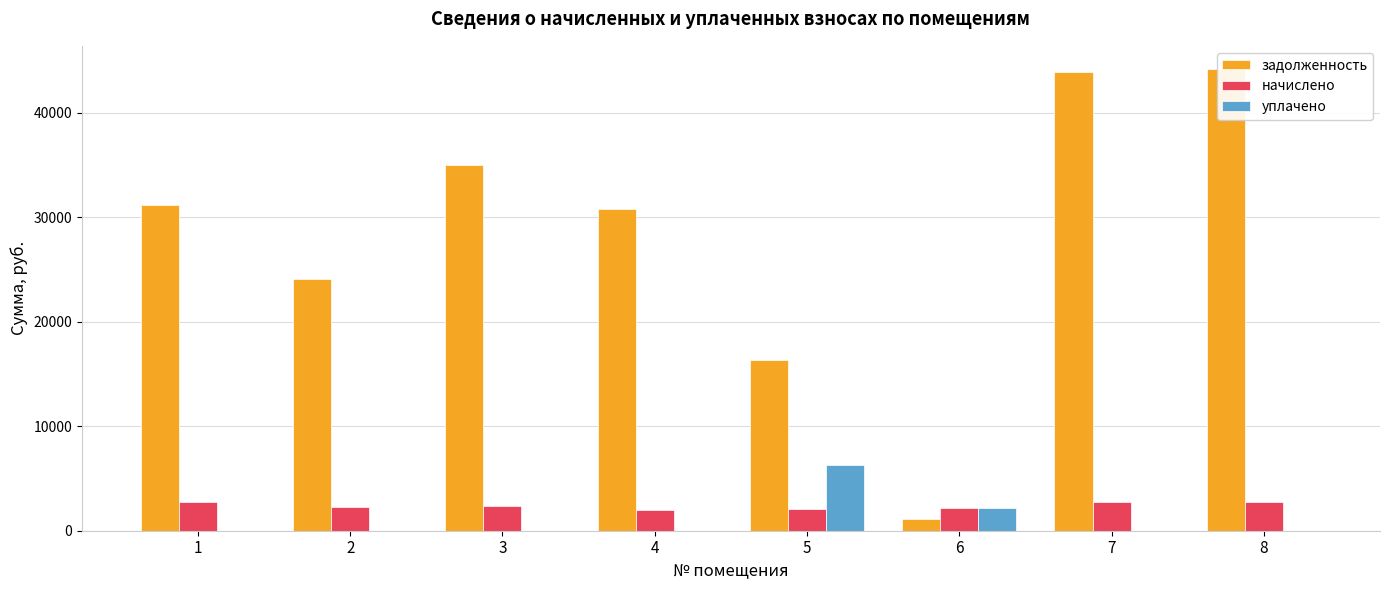

Does the chart contain any negative values?

No